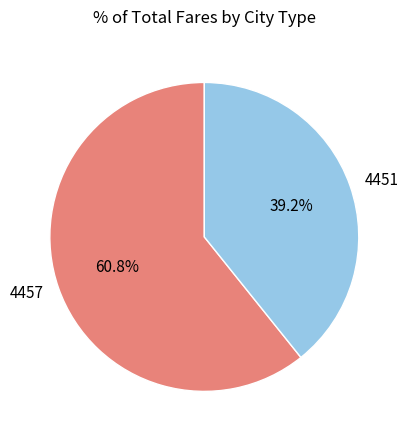

What is the smallest slice in the pie chart?

4451